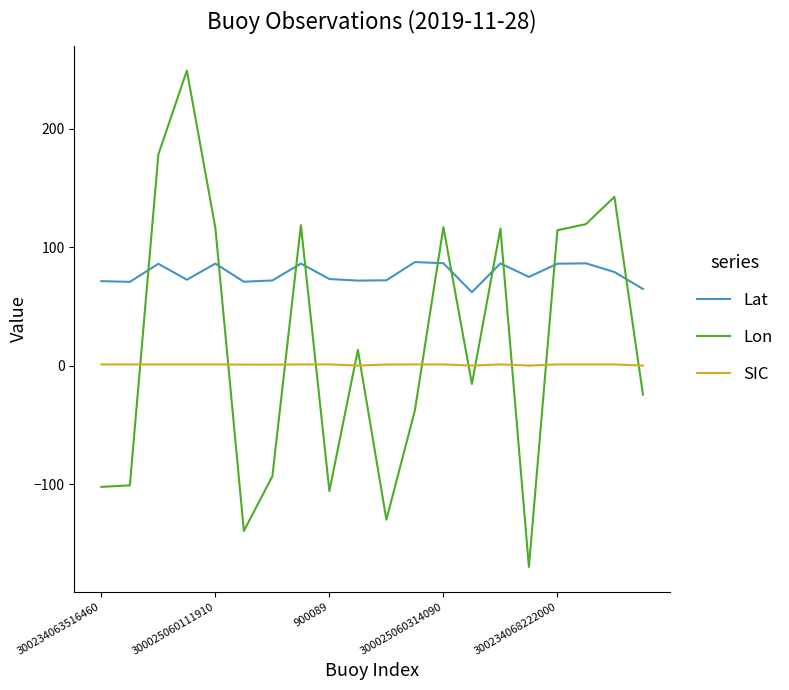

True or false: Lat and SIC cross at least once.

False